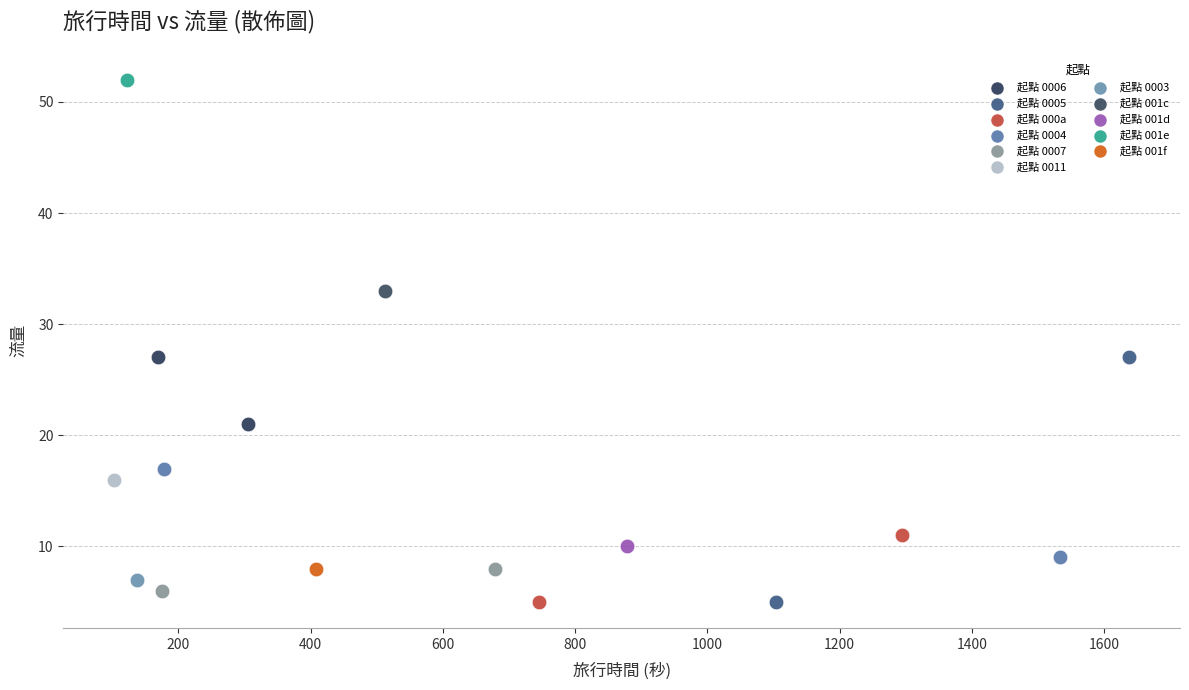

What are all the series names shown in the legend?

起點 0006, 起點 0005, 起點 000a, 起點 0004, 起點 0007, 起點 0011, 起點 0003, 起點 001c, 起點 001d, 起點 001e, 起點 001f